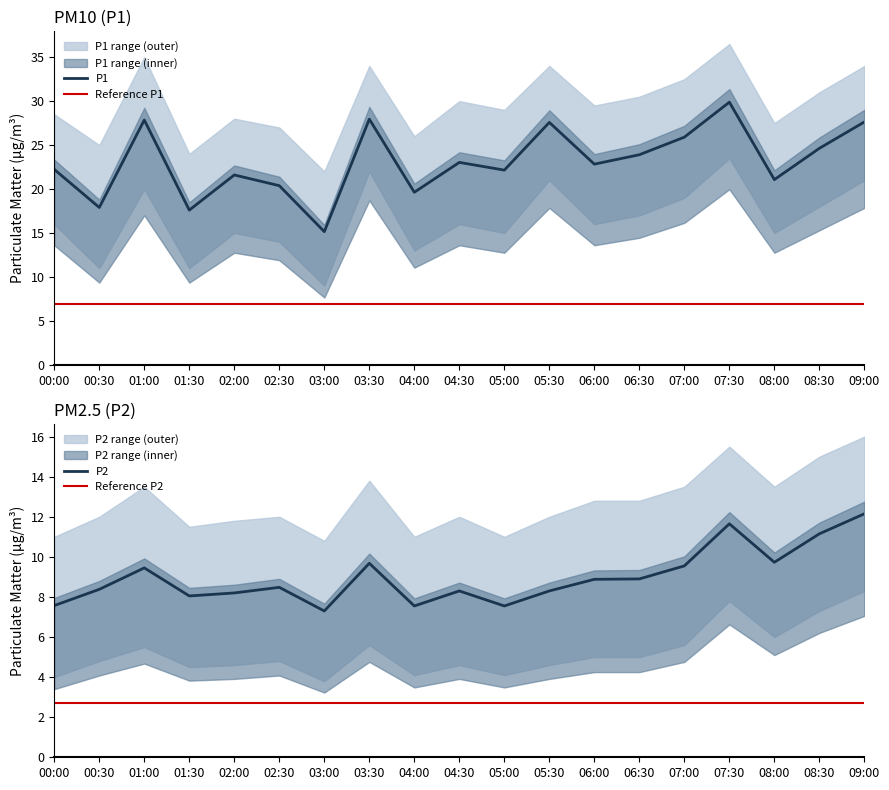

At which label does P2 first exceed 8?

00:30